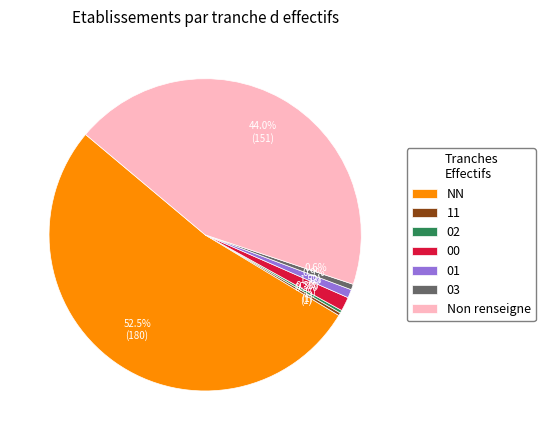

Between 00 and 03, which is larger?

00